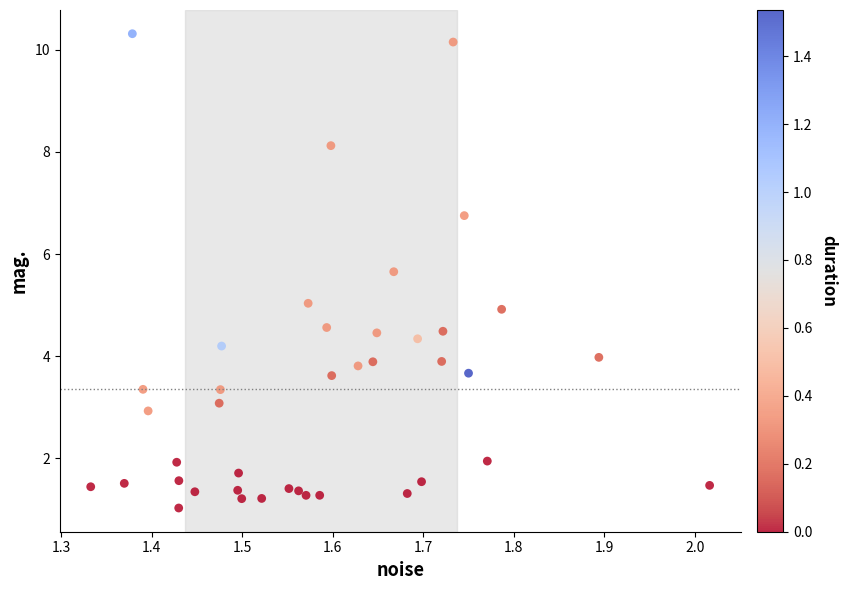

What is the range of Y values (max minus min)?

9.3